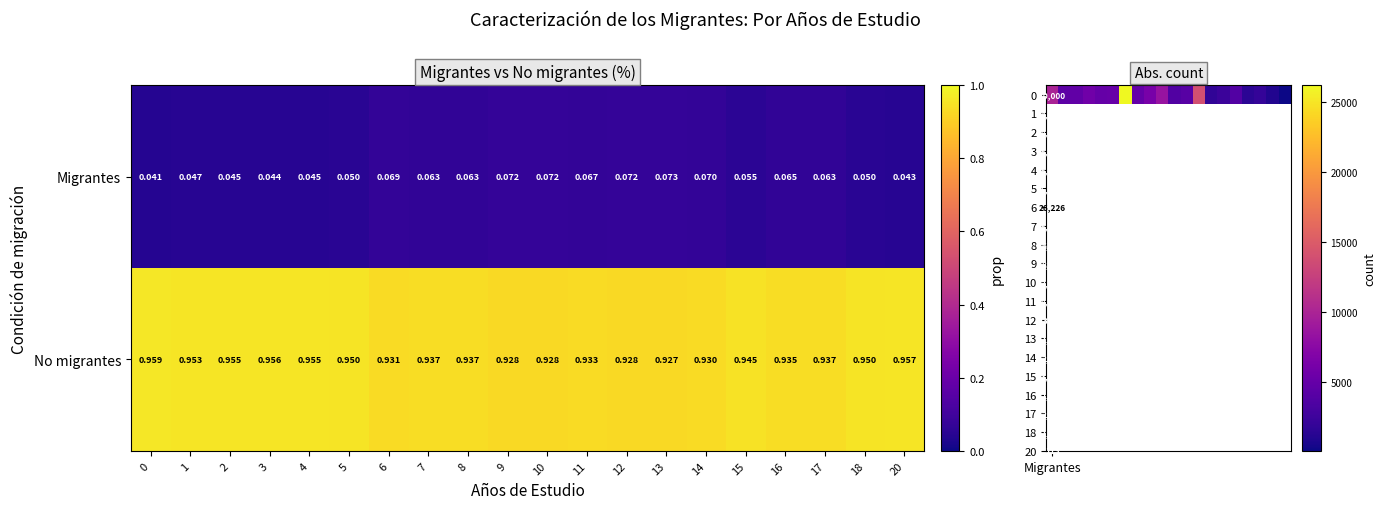

Rank the series by their maximum value, from lowest to highest.

Migrantes, No migrantes